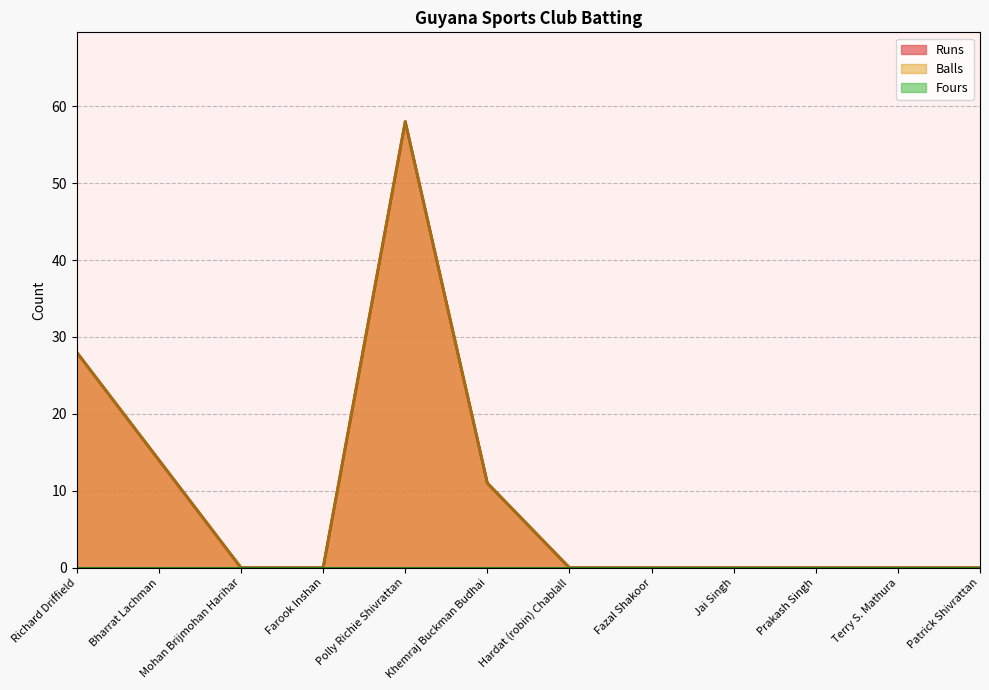

True or false: Balls and Runs intersect in this chart.

False